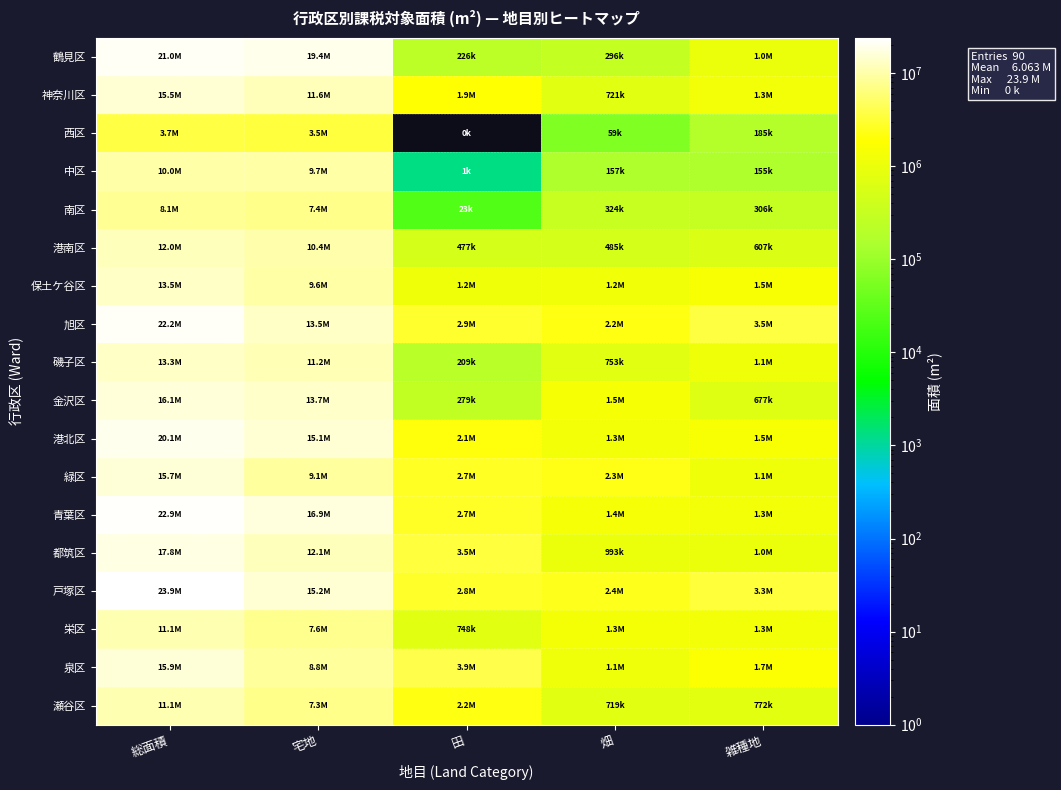

Which series has the largest total across all categories?

戸塚区